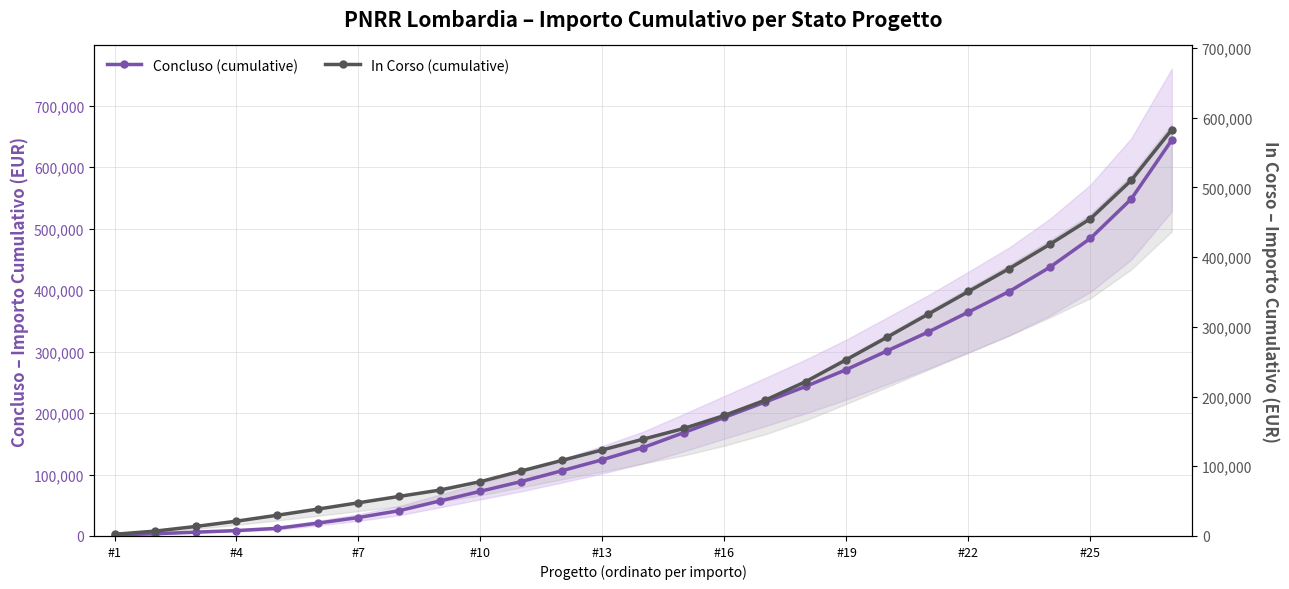

What is the difference between the maximum and minimum values in the Concluso (cumulative) series?

642316.0